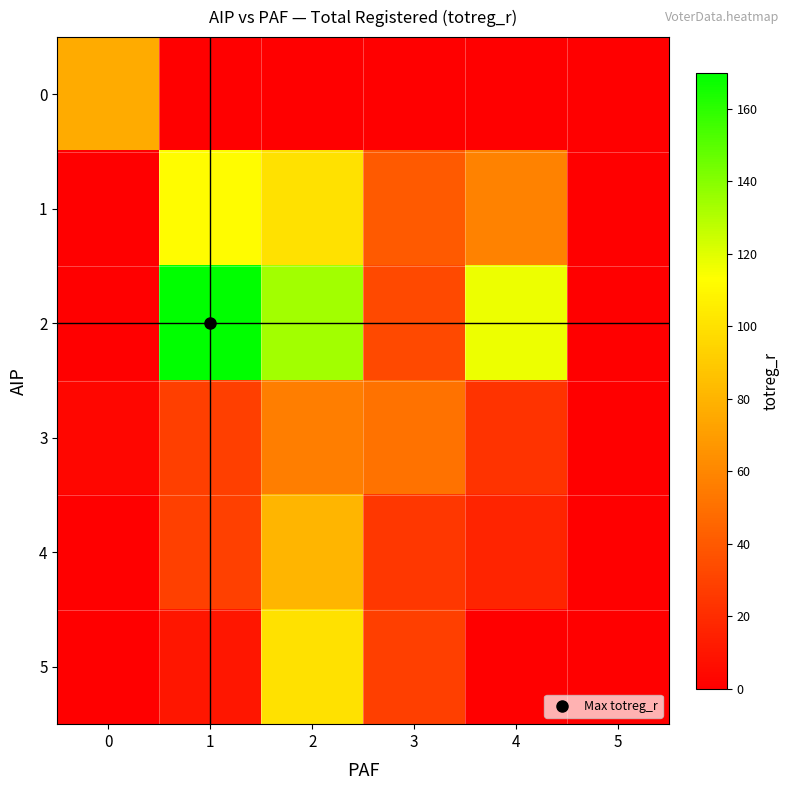

Reading left to right, transcribe all the data shown in this chart.

0: 0=76	1=0	2=0	3=0	4=0	5=0
1: 0=0	1=112	2=100	3=40	4=58	5=0
2: 0=0	1=170	2=134	3=33	4=117	5=0
3: 0=3	1=28	2=56	3=51	4=23	5=0
4: 0=0	1=29	2=81	3=25	4=16	5=0
5: 0=0	1=10	2=100	3=28	4=0	5=0